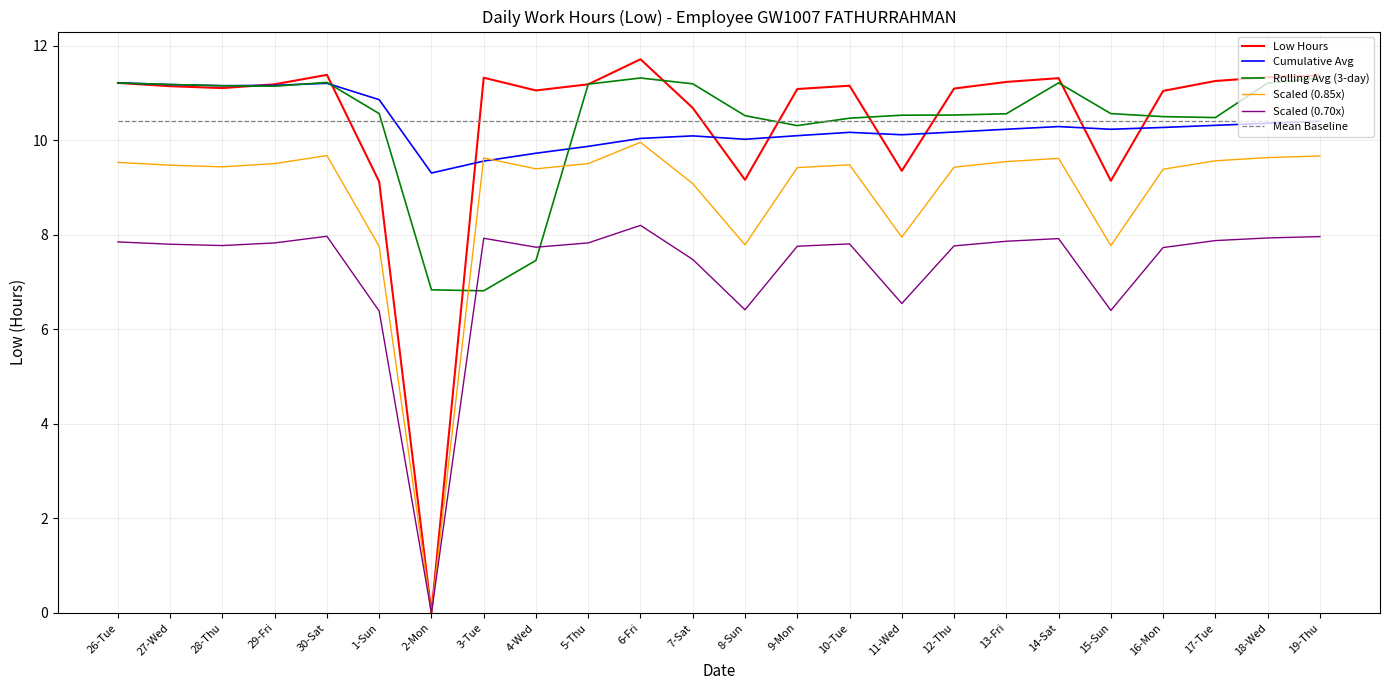

At which label does Cumulative Avg reach its minimum?

2-Mon